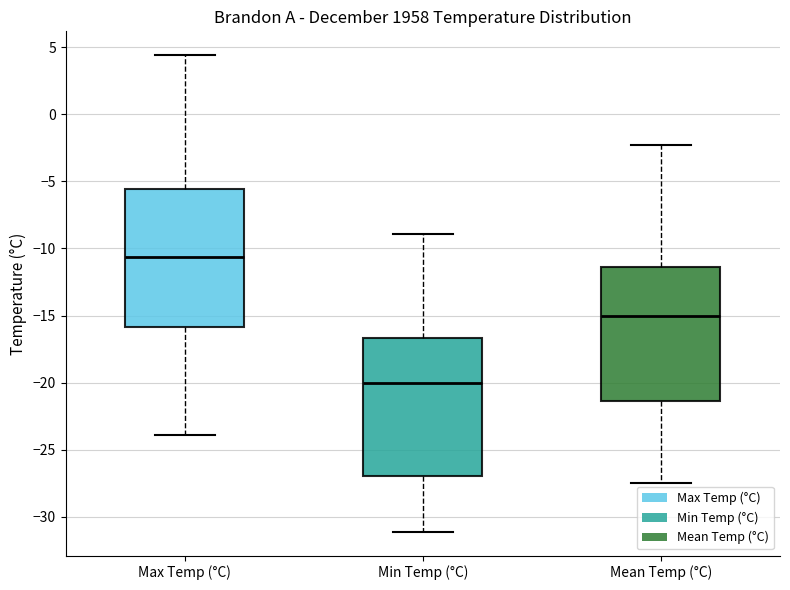

Where does the lower whisker of the box for Max Temp (°C) end on the y-axis? The values are not printed on the chart, so give them approximately, as read against the axis.

-24.0